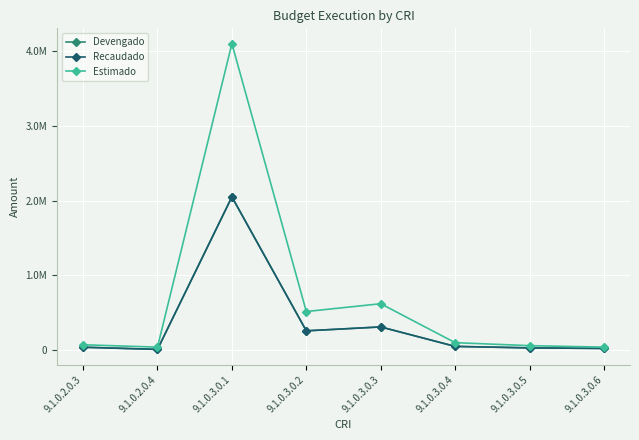

Is this an area chart (filled region under the line)?

No